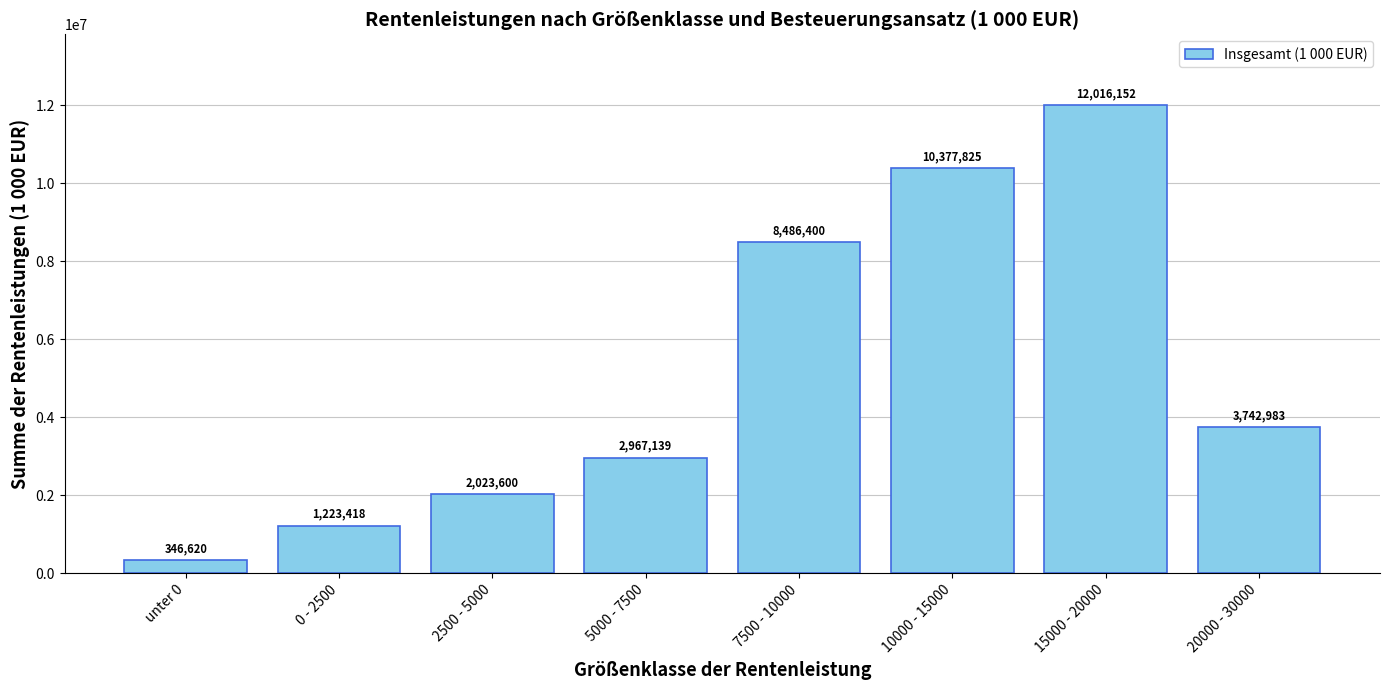

Rank the categories by value from highest to lowest.

15000 - 20000, 10000 - 15000, 7500 - 10000, 20000 - 30000, 5000 - 7500, 2500 - 5000, 0 - 2500, unter 0